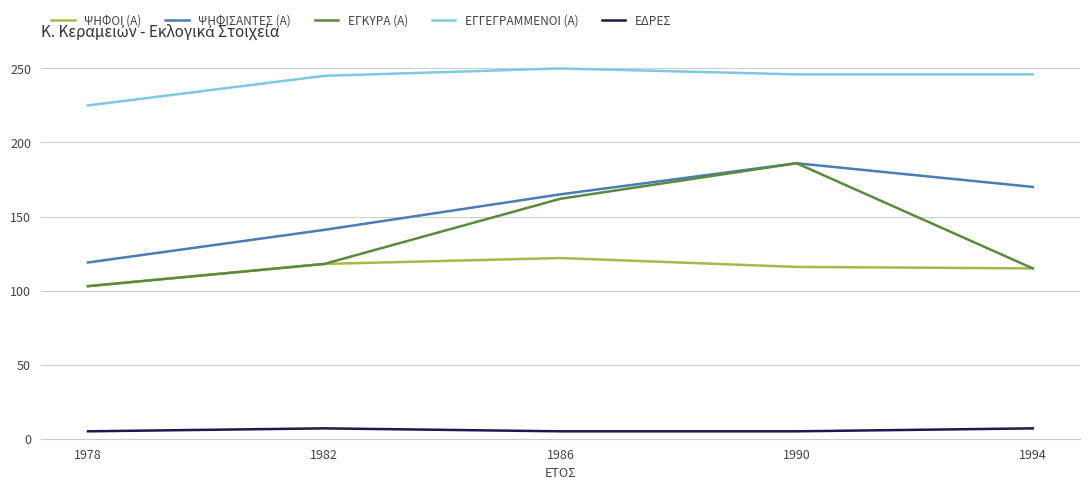

Count the number of categories in the chart.

5